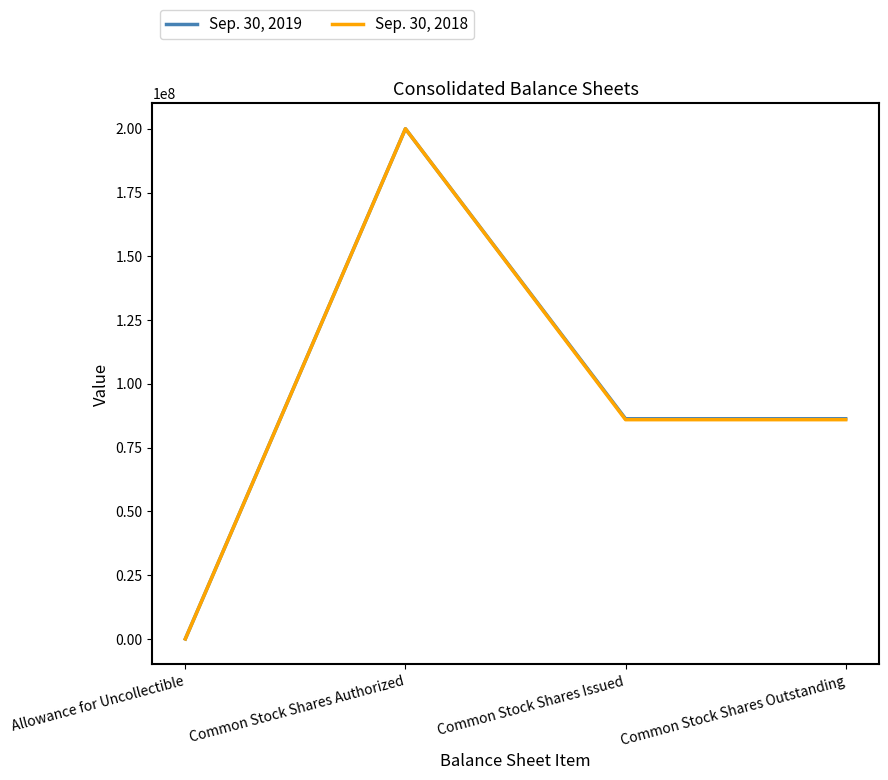

Is this an area chart (filled region under the line)?

No